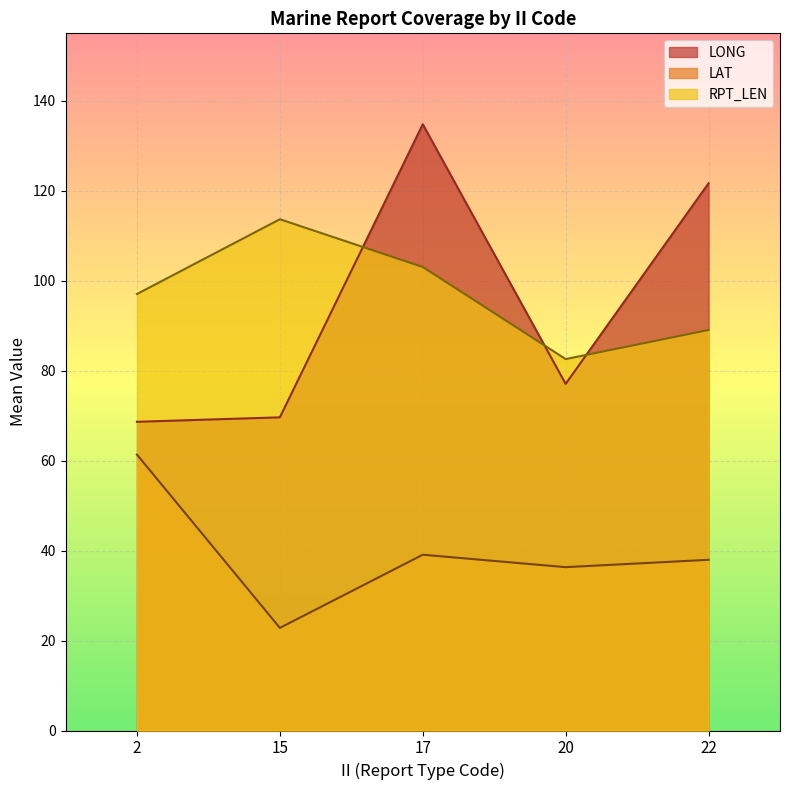

True or false: RPT_LEN has more than 1 interior local peaks.

False